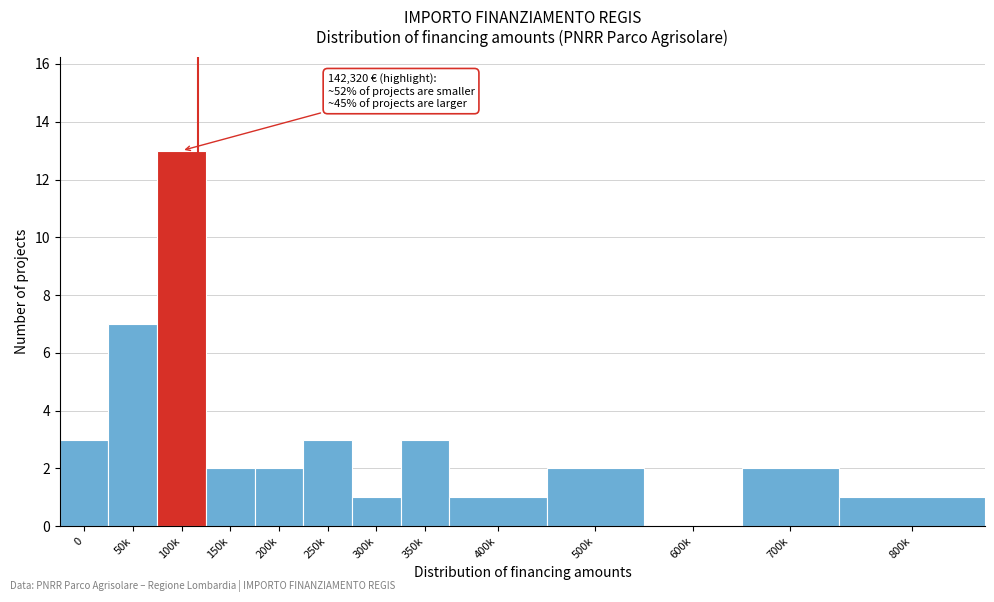

Reading left to right, extract all data points from this chart.

0=3	50k=7	100k=13	150k=2	200k=2	250k=3	300k=1	350k=3	400k=1	500k=2	600k=0	700k=2	800k=1